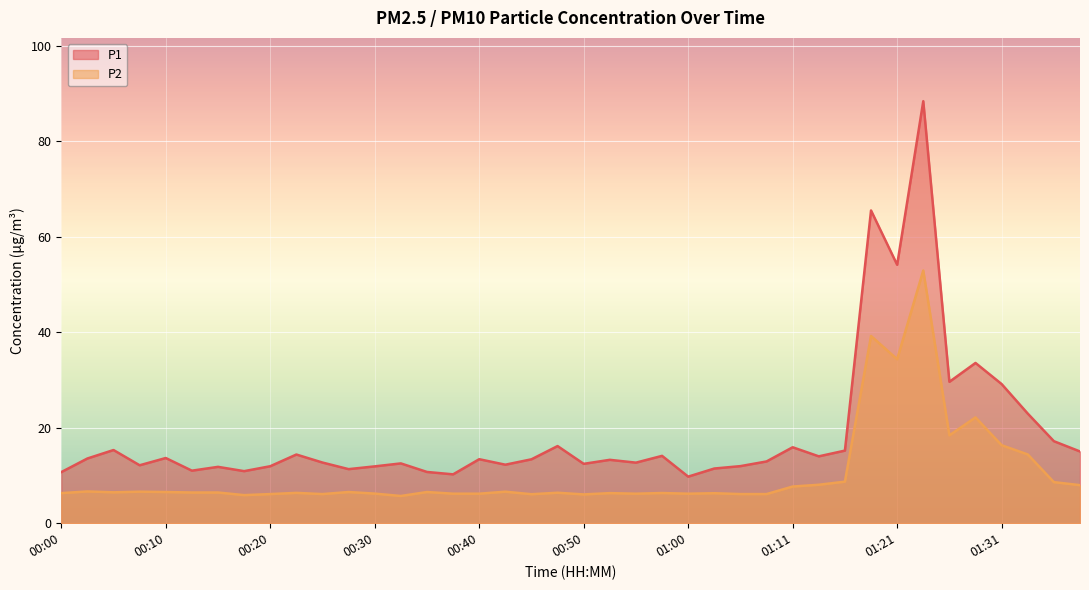

What is the difference between the second highest and minimum values in the P1 series?

55.7